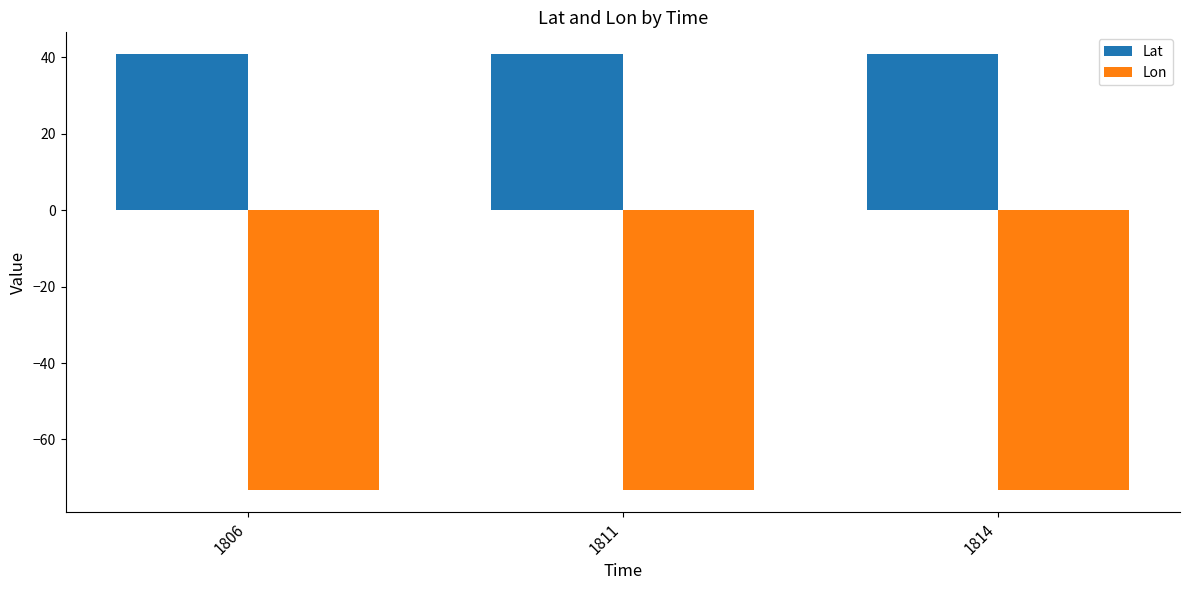

List the series in order of their overall mean, highest first.

Lat, Lon